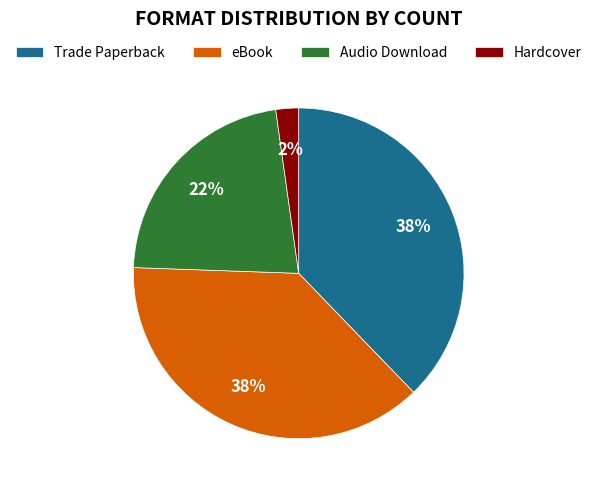

To the nearest percent, what is the difference between the Audio Download and eBook slice percentages?

16%